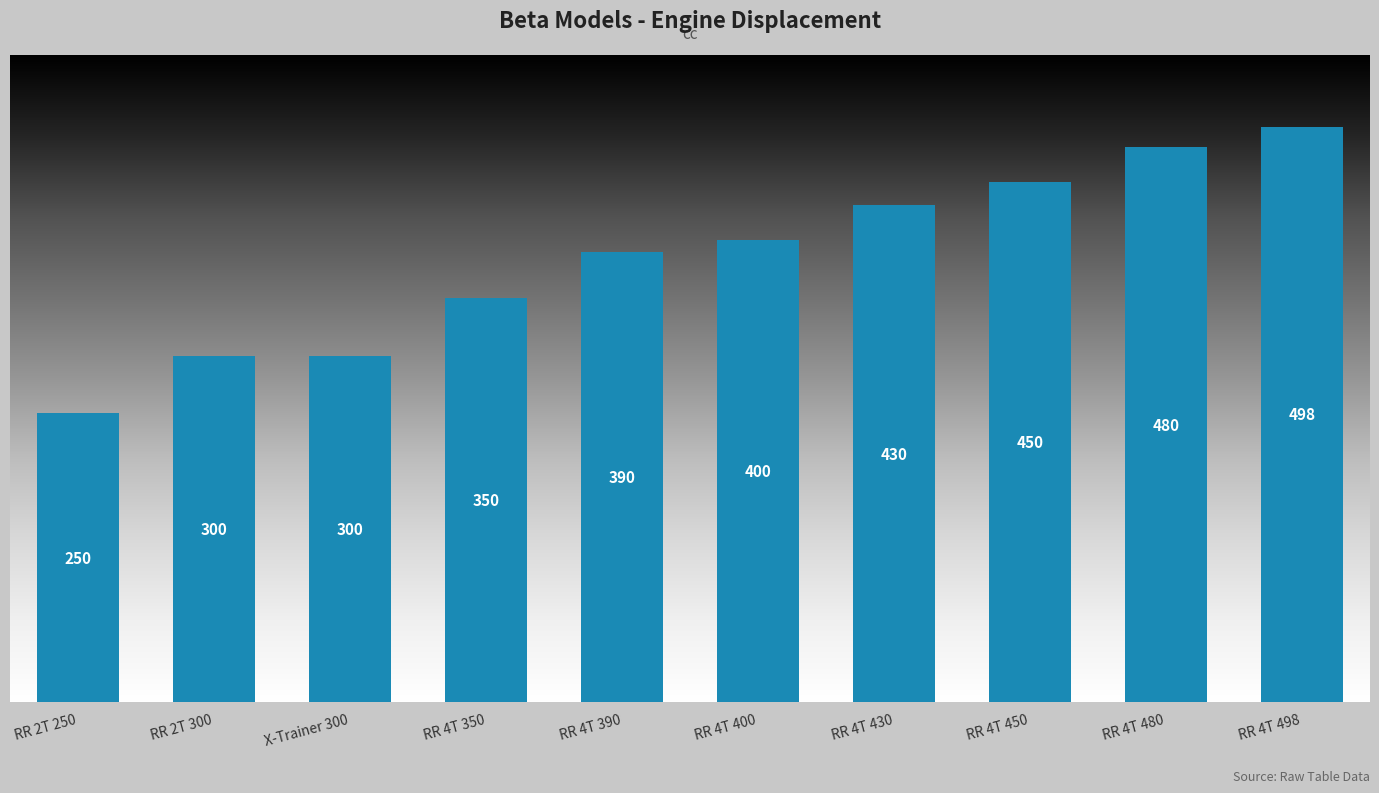

Is it true that the value at RR 4T 450 is 626?

False